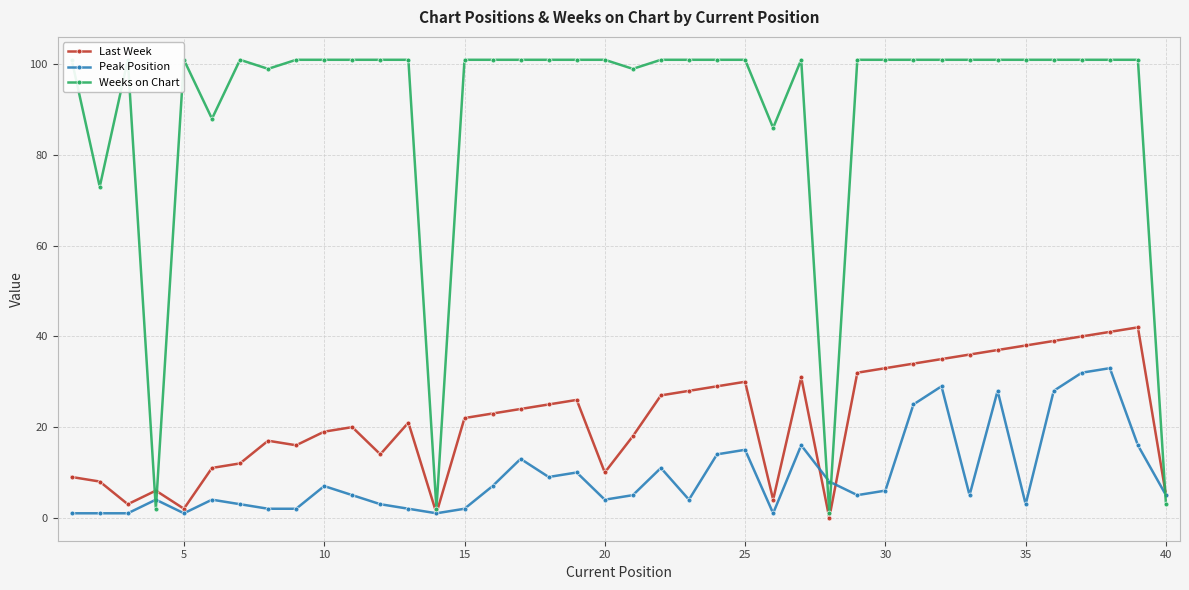

True or false: Peak Position has more than 1 interior local peaks.

True